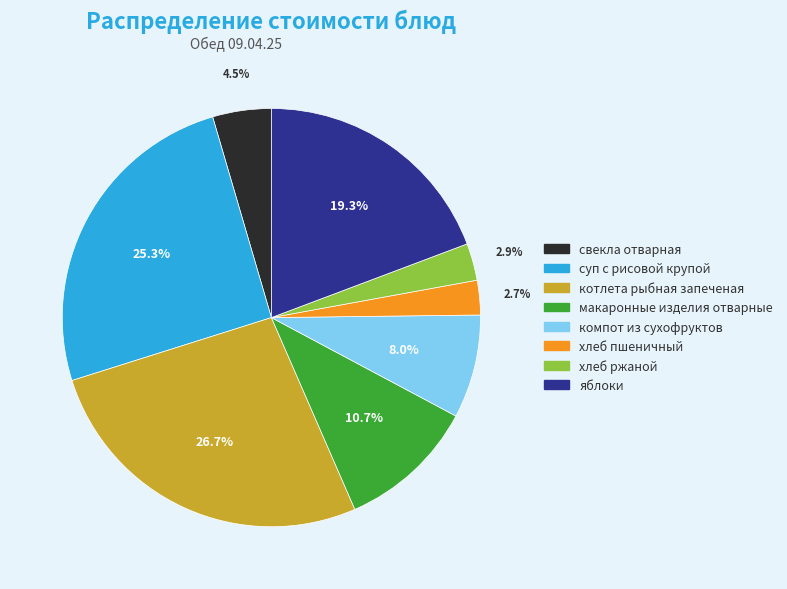

Is суп с рисовой крупой the majority of the pie?

No